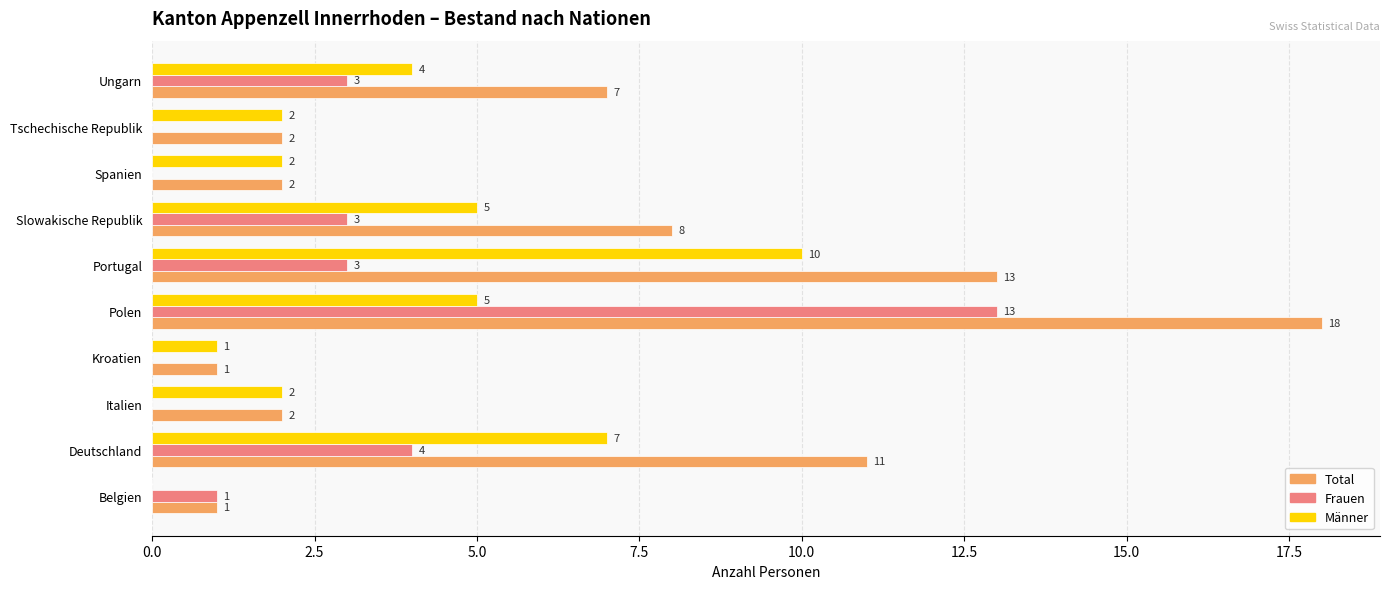

Which series has the widest spread of values?

Total